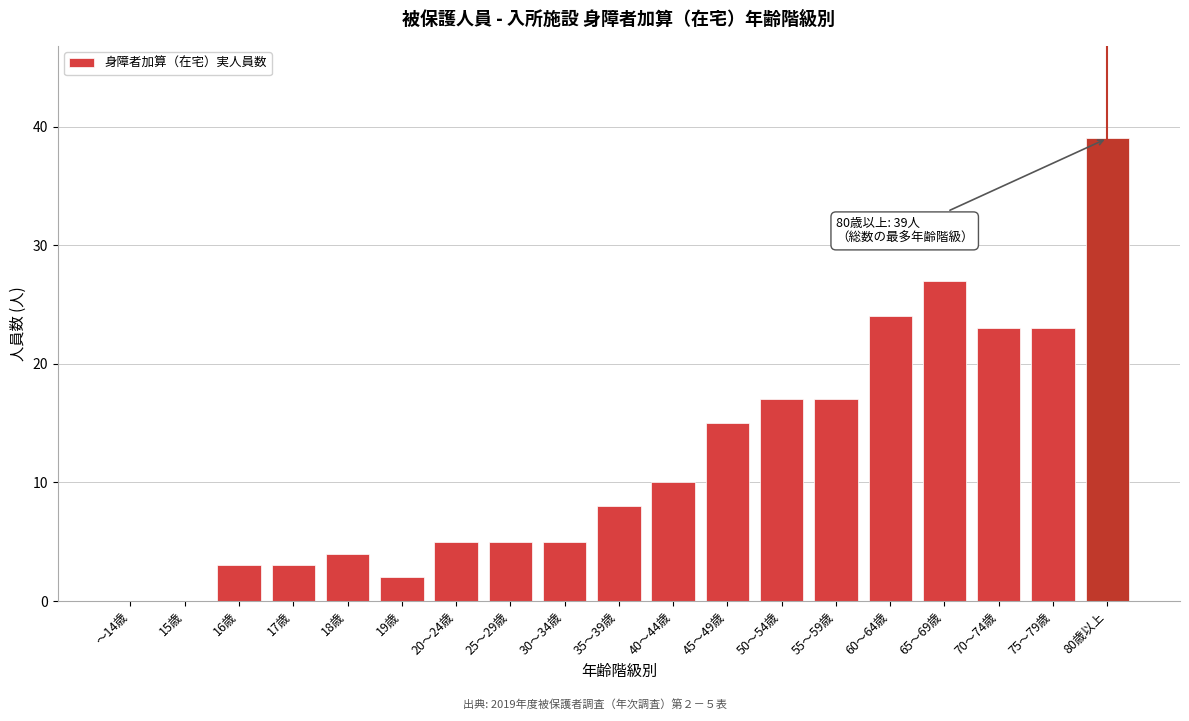

Reading left to right, transcribe all the data shown in this chart.

～14歳=0	15歳=0	16歳=3	17歳=3	18歳=4	19歳=2	20～24歳=5	25～29歳=5	30～34歳=5	35～39歳=8	40～44歳=10	45～49歳=15	50～54歳=17	55～59歳=17	60～64歳=24	65～69歳=27	70～74歳=23	75～79歳=23	80歳以上=39